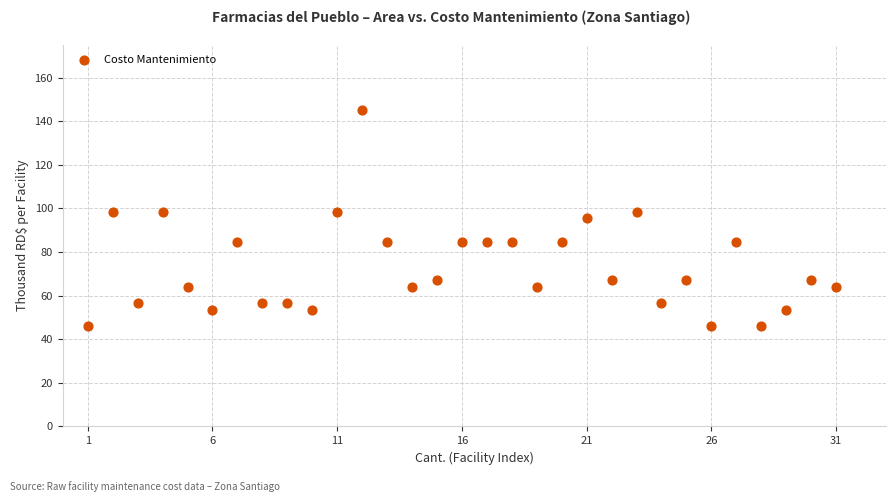

What is the range of X values (max minus min)?

30.0